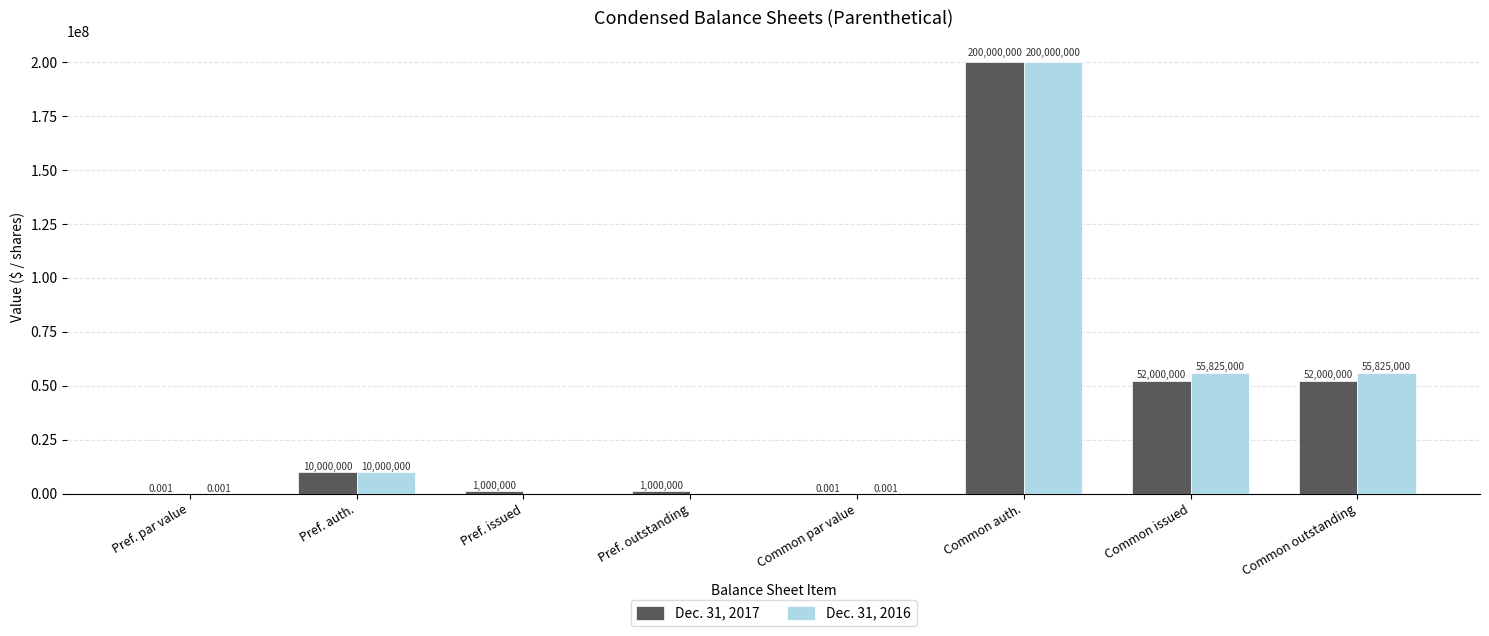

Is the value of Dec. 31, 2016 at Common issued greater than the value of Dec. 31, 2017 at Common issued?

Yes